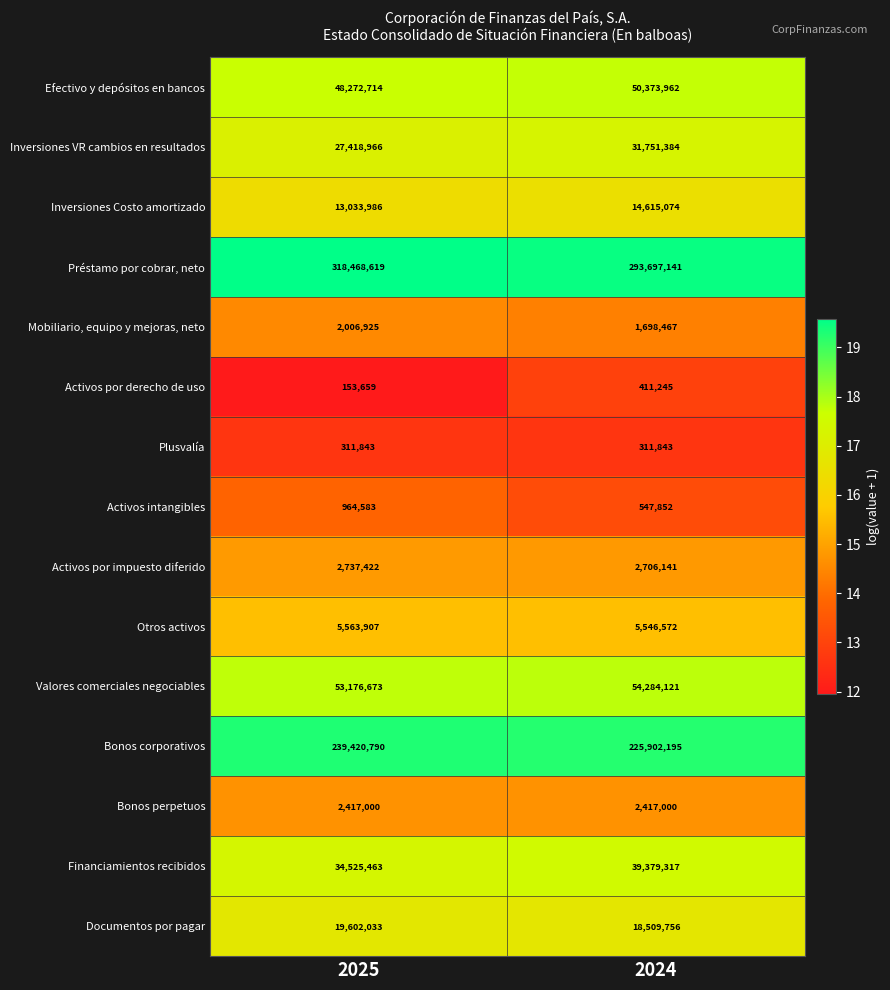

At which category is the sum across all series the highest?

2025